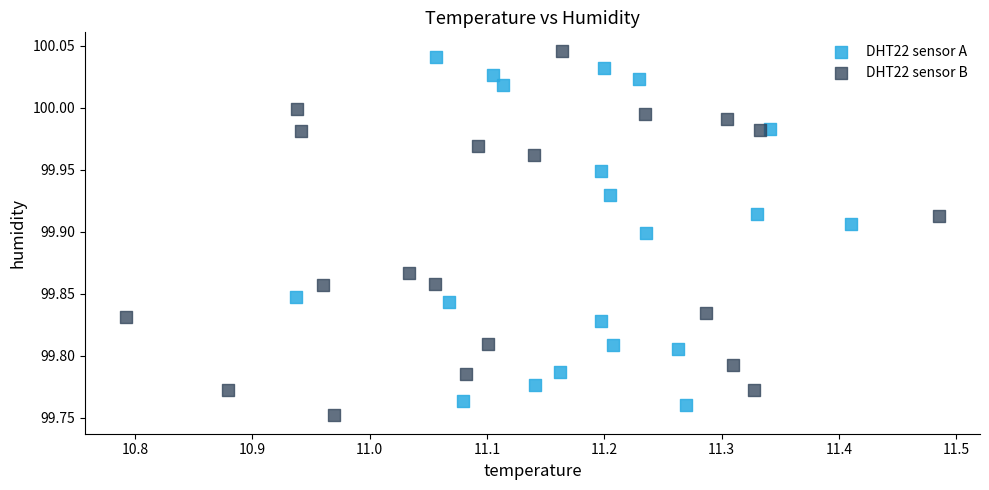

What are all the series names shown in the legend?

DHT22 sensor A, DHT22 sensor B